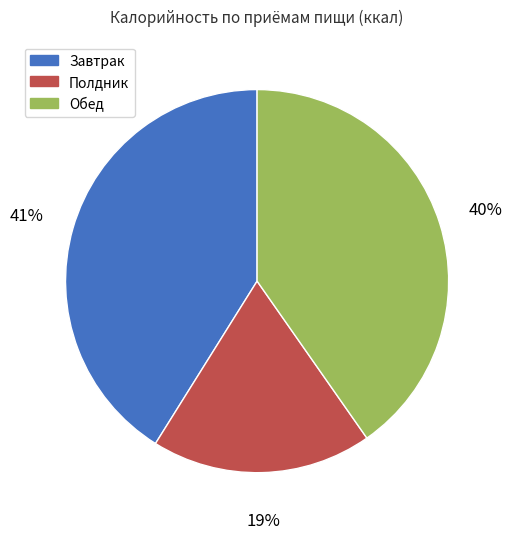

To the nearest percent, what is the difference between the largest and smallest slice percentages?

22%